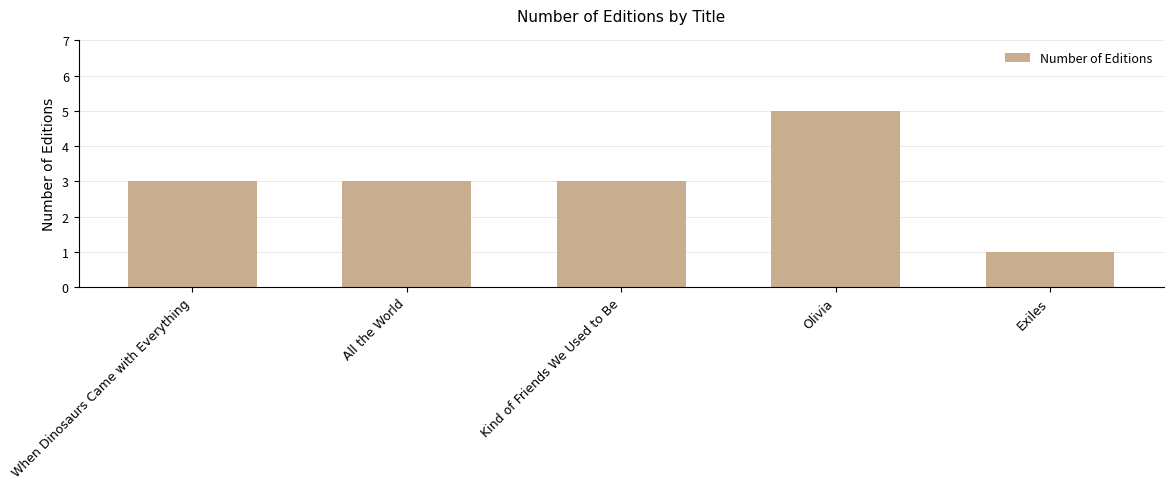

Approximately how many times larger is the value at When Dinosaurs Came with Everything compared to Kind of Friends We Used to Be?

1.0